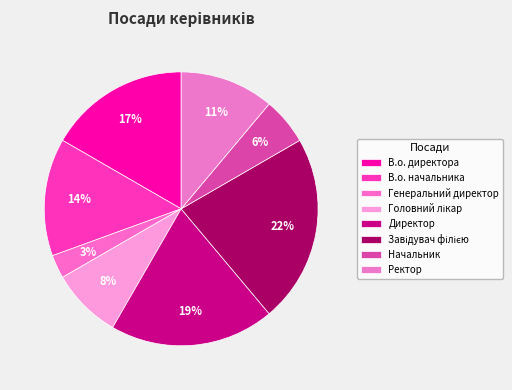

The Генеральний директор slice represents 16% of the pie. True or false?

False